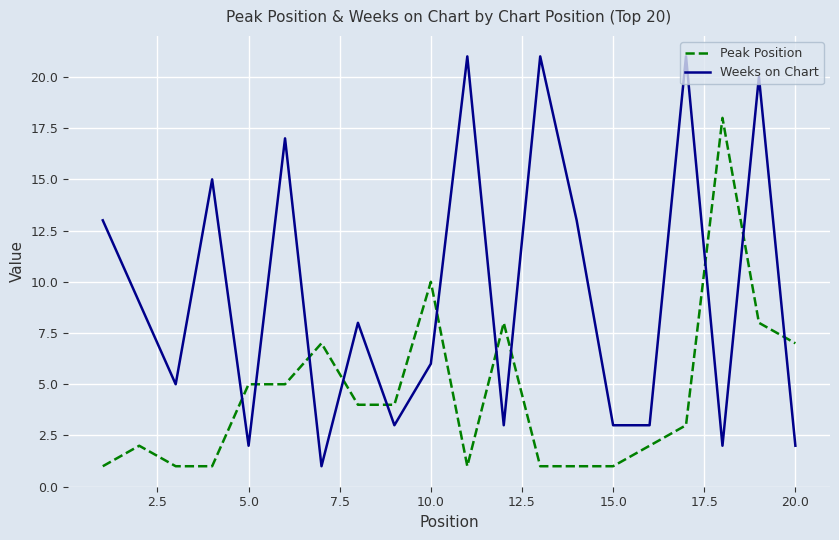

Which series has the largest range (max minus min)?

Weeks on Chart